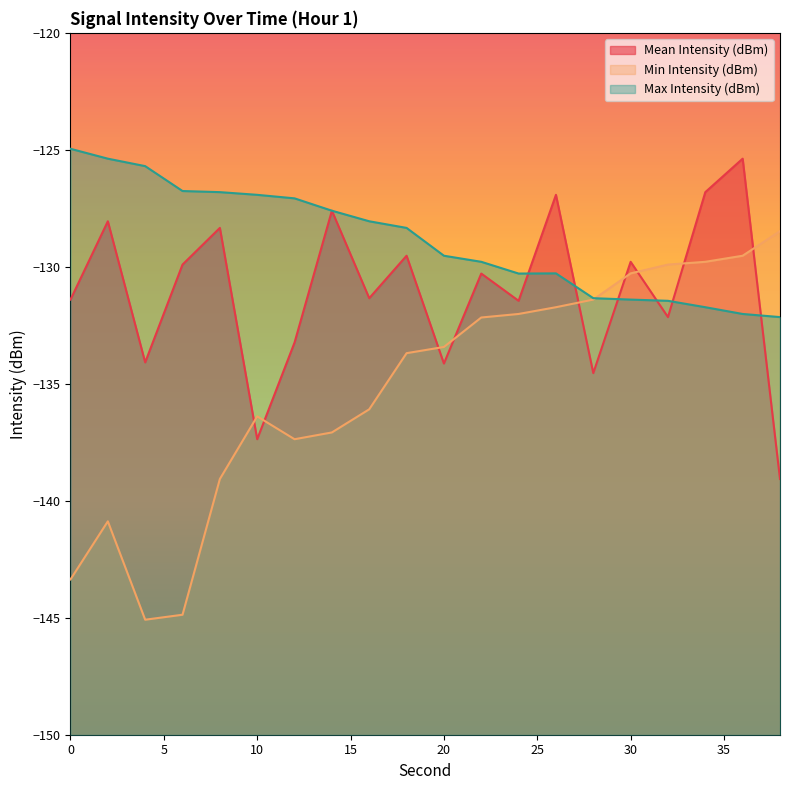

Does the chart have visible grid lines?

No